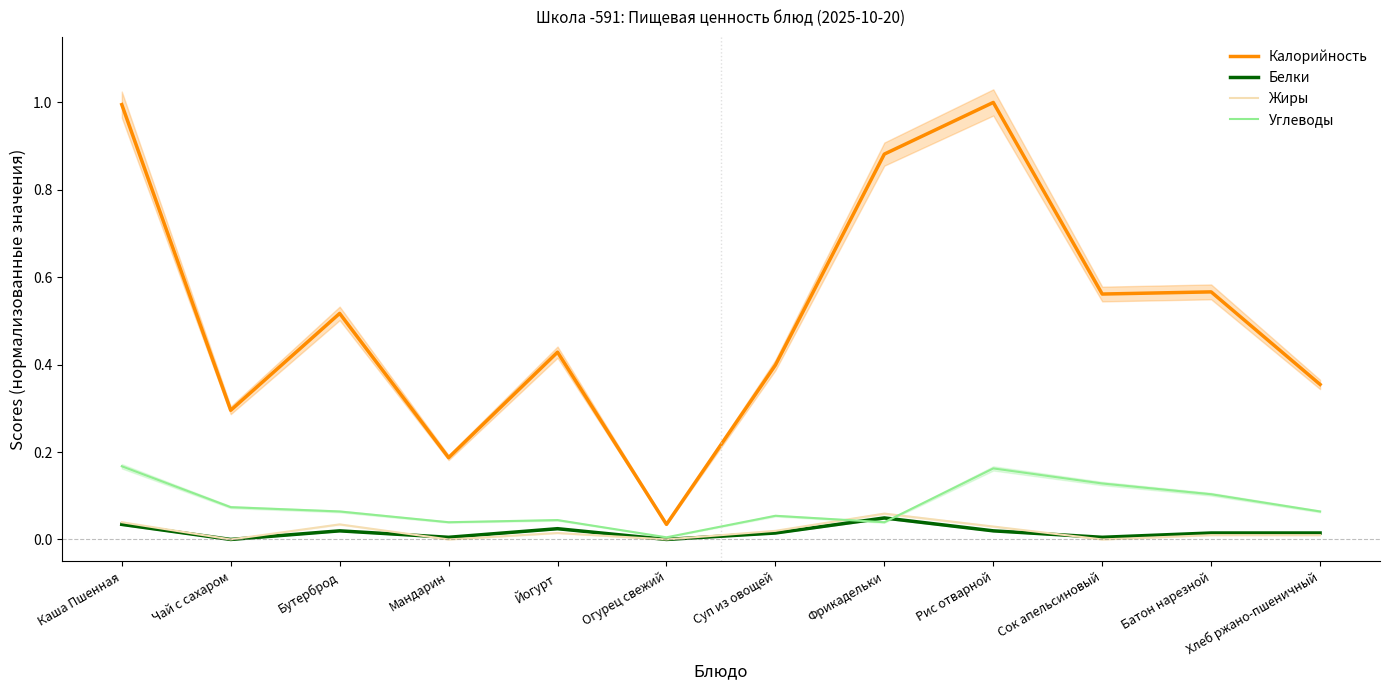

Reading right to left, what are all the values shown in this chart?

Калорийность: 0.4	0.6	0.6	1.0	0.9	0.4	0.0	0.4	0.2	0.5	0.3	1.0
Белки: 0.0	0.0	0.0	0.0	0.0	0.0	0.0	0.0	0.0	0.0	0.0	0.0
Жиры: 0.0	0.0	0.0	0.0	0.1	0.0	0.0	0.0	0.0	0.0	0.0	0.0
Углеводы: 0.1	0.1	0.1	0.2	0.0	0.1	0.0	0.0	0.0	0.1	0.1	0.2